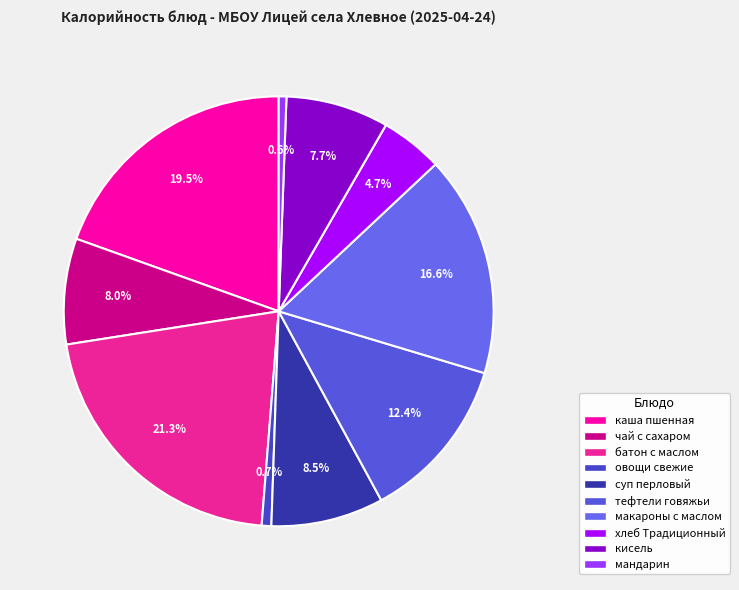

How many segments does this pie chart have?

10